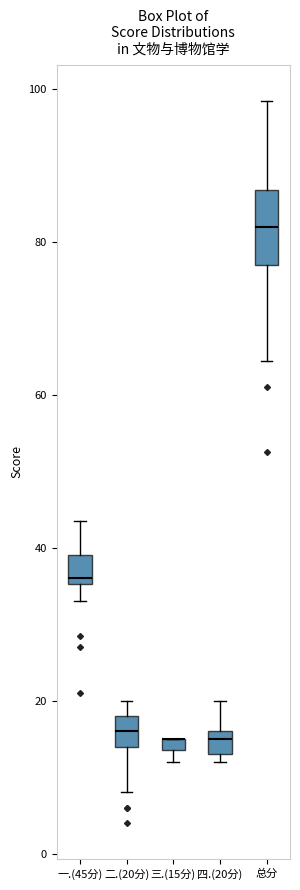

Where does the upper whisker of the box for 四.(20分) end on the y-axis? The values are not printed on the chart, so give them approximately, as read against the axis.

20